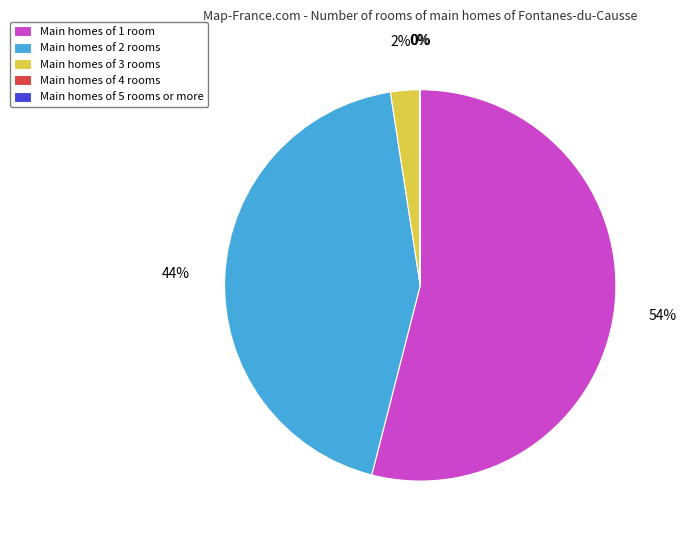

Which category has the biggest portion of the pie?

Main homes of 1 room